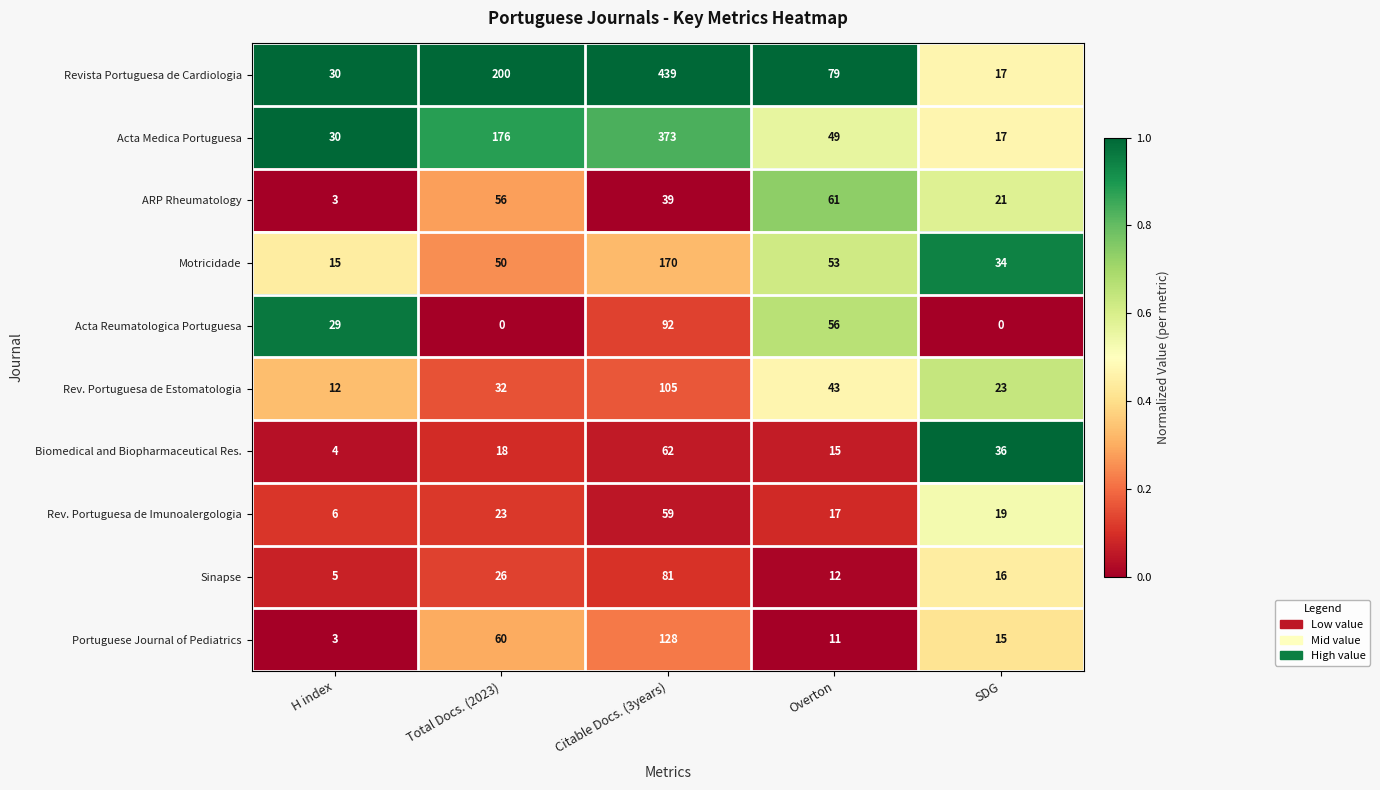

What is the highest value of the Rev. Portuguesa de Imunoalergologia series?

59